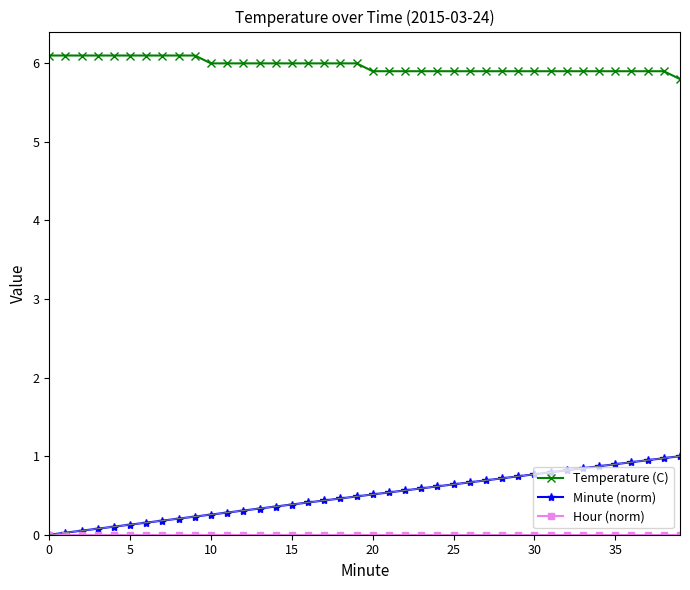

Which series has the largest range (max minus min)?

Minute (norm)